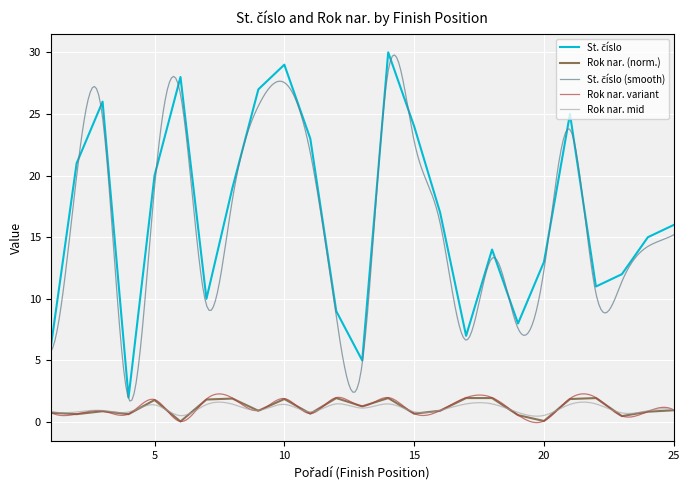

Which category has the highest value across all series?

14